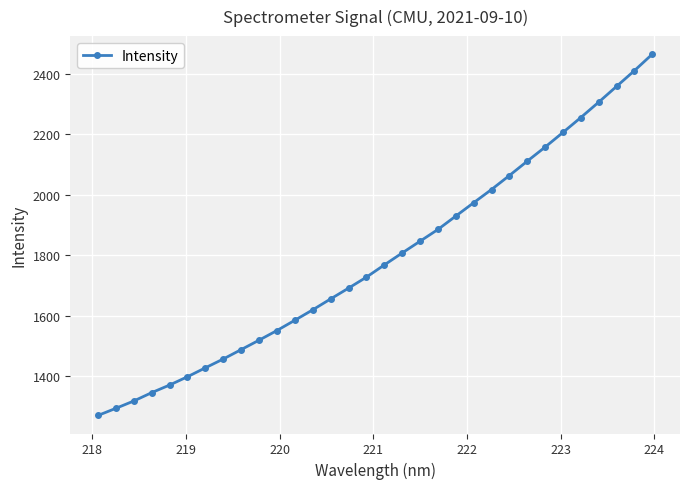

How many data points are less than 1767?

16